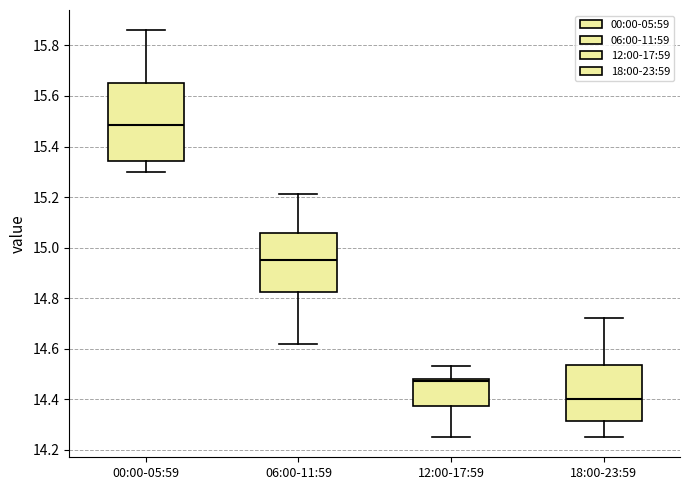

Comparing the boxes themselves (not the whiskers), which one is the tallest?

00:00-05:59